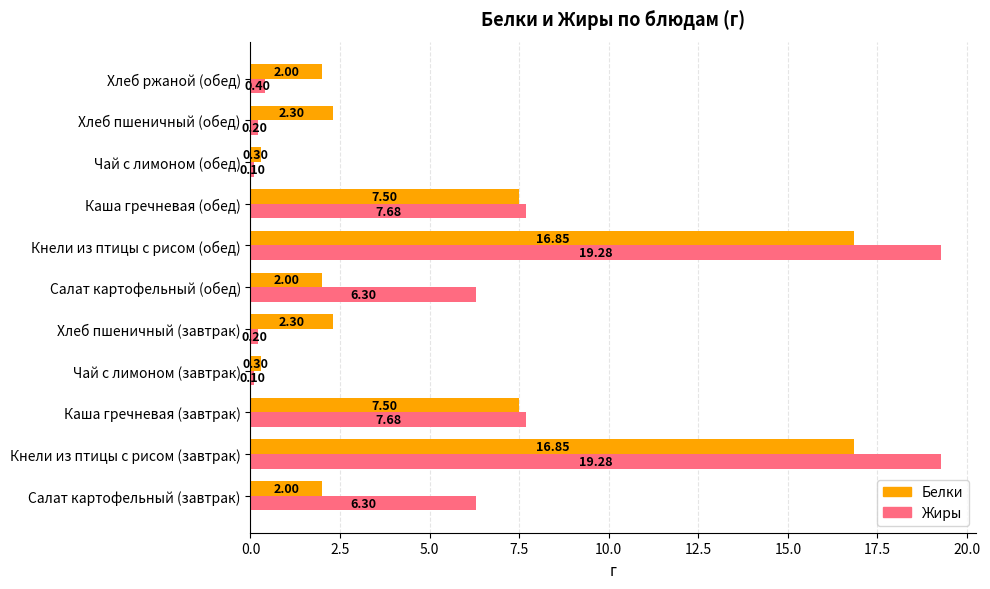

What is the lowest value of the Жиры series?

0.1